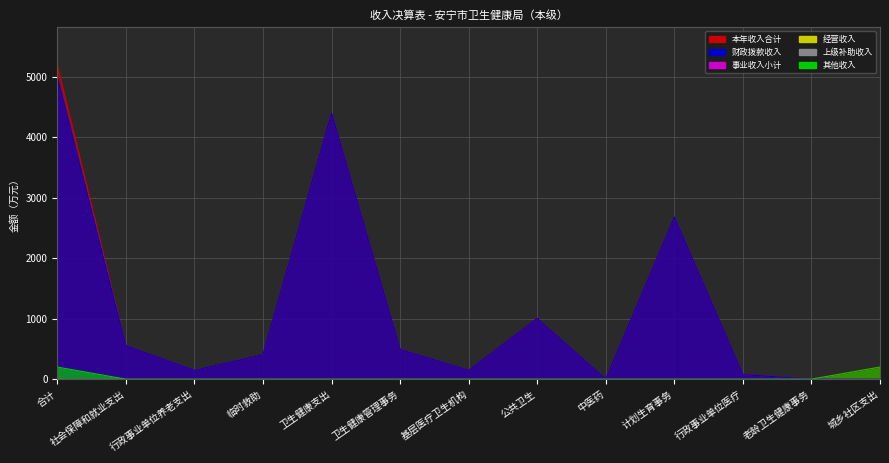

Which series has the widest spread of values?

本年收入合计